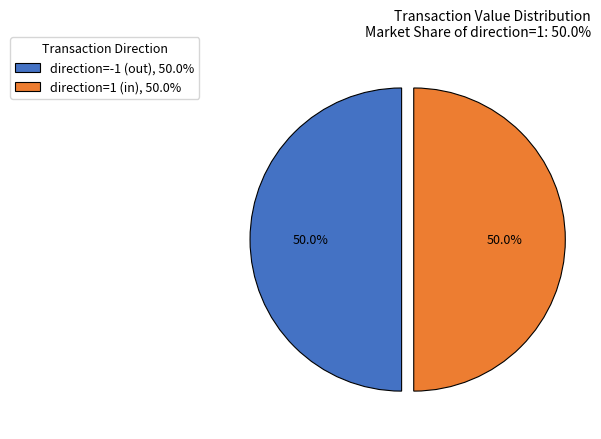

What is the ratio of the value at direction=-1 (out), 50.0% to the value at direction=1 (in), 50.0%?

1.0